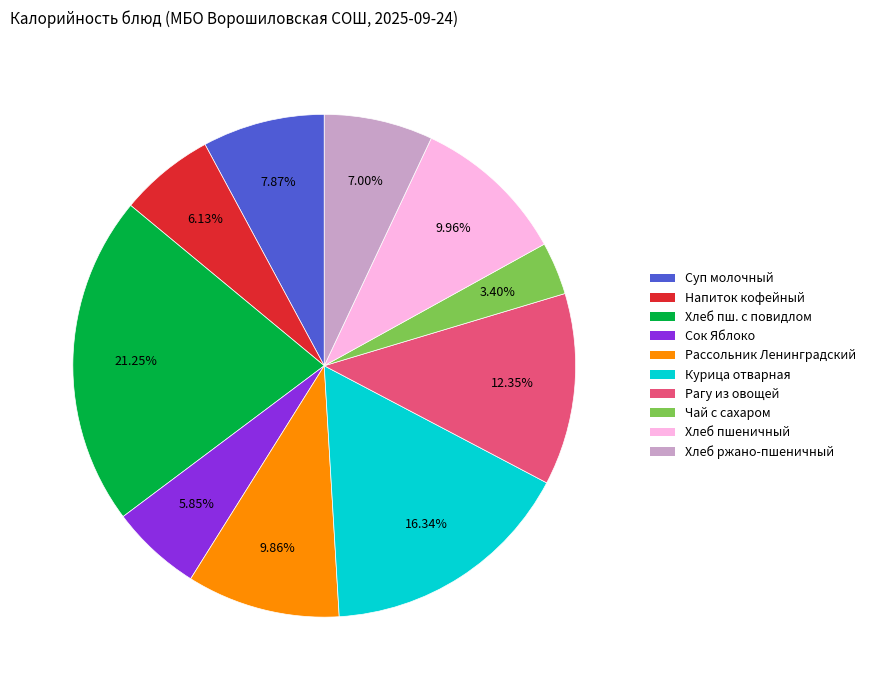

Does any single category account for the majority?

No